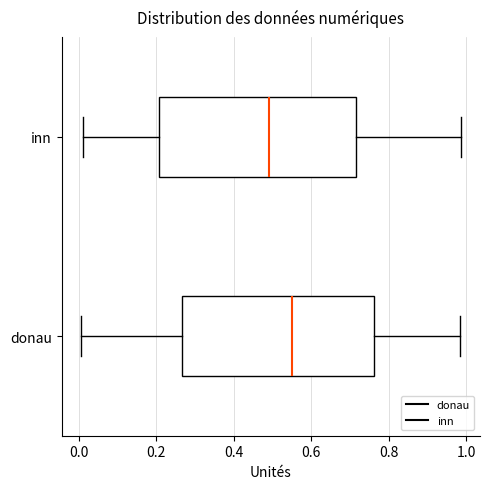

Reading bottom to top, read every box against the x-axis: the position of its median line, the range the box covers, and the ends of its whiskers. The values are not printed on the chart, so give them approximately, as read against the axis.

donau: median 0.56, box 0.26 to 0.76, whiskers 0.00 to 0.98
inn: median 0.50, box 0.20 to 0.72, whiskers 0.02 to 0.98